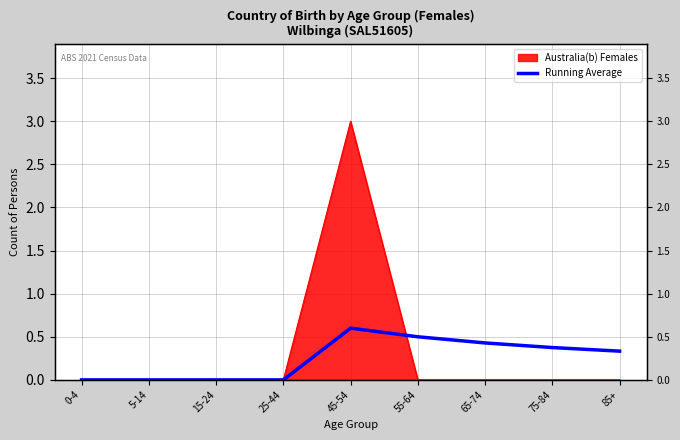

What is the label of the 3rd point from the right?

65-74